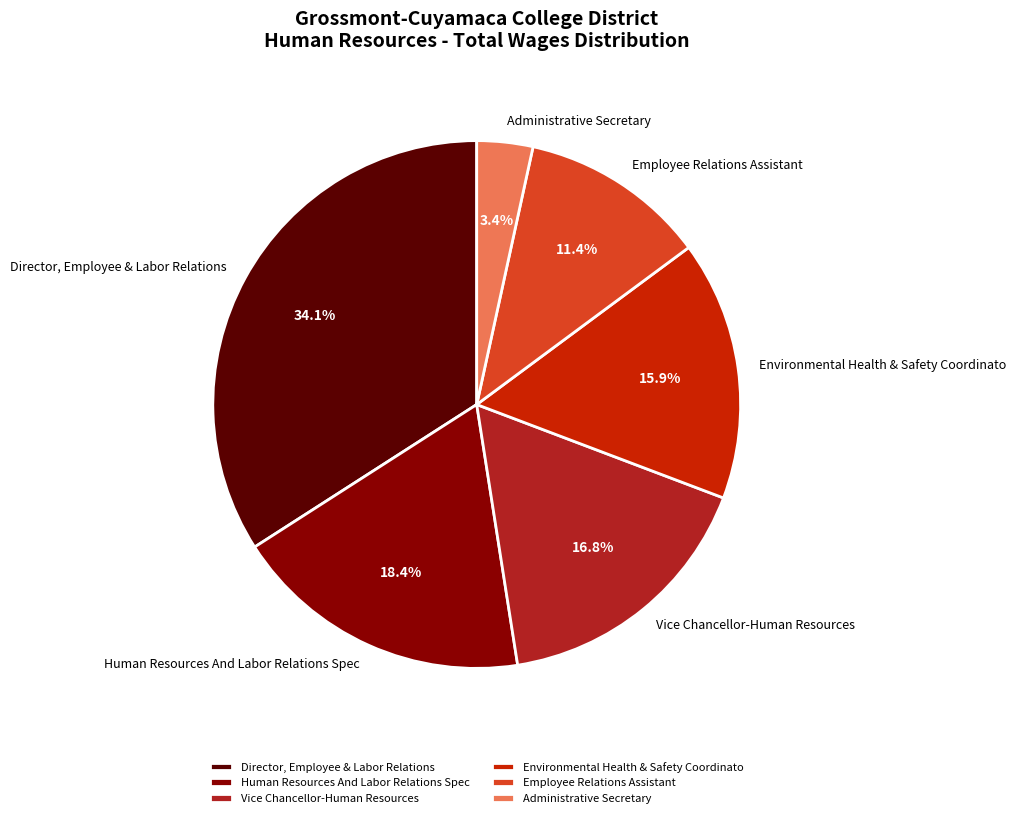

What is the largest slice in the pie chart?

Director, Employee & Labor Relations